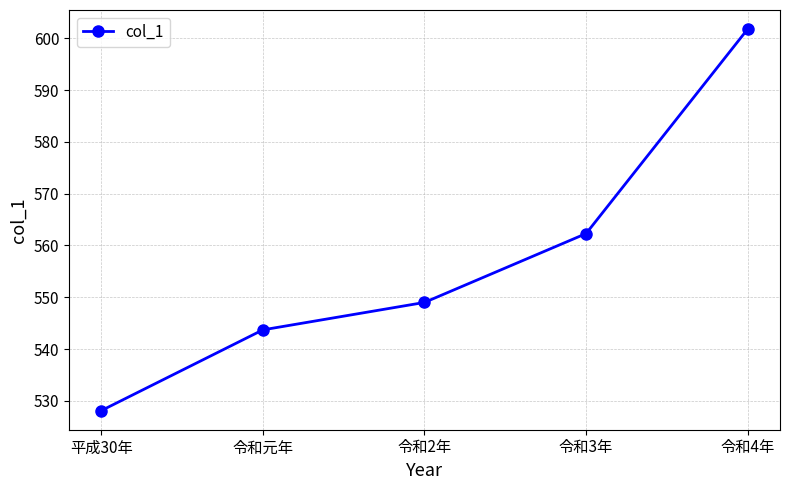

How many lines are shown in the chart?

1